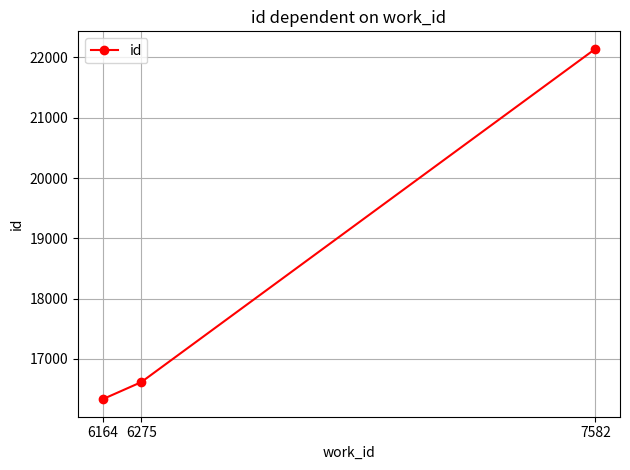

How many lines are shown in the chart?

1